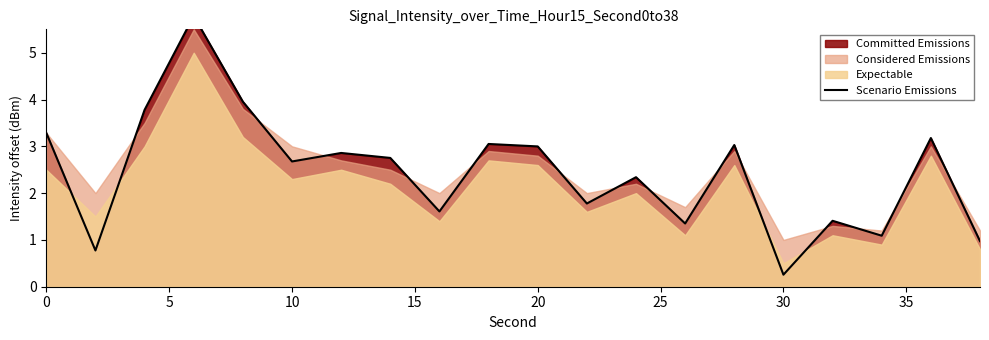

The value at 12 is 3.7. True or false?

False